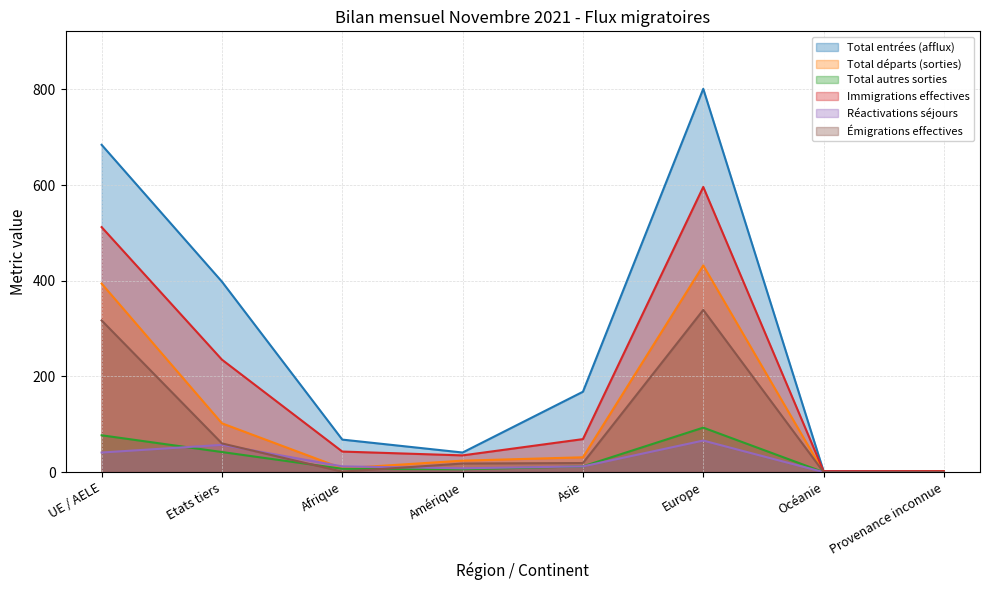

What is the difference between the highest and lowest values at Provenance inconnue?

2